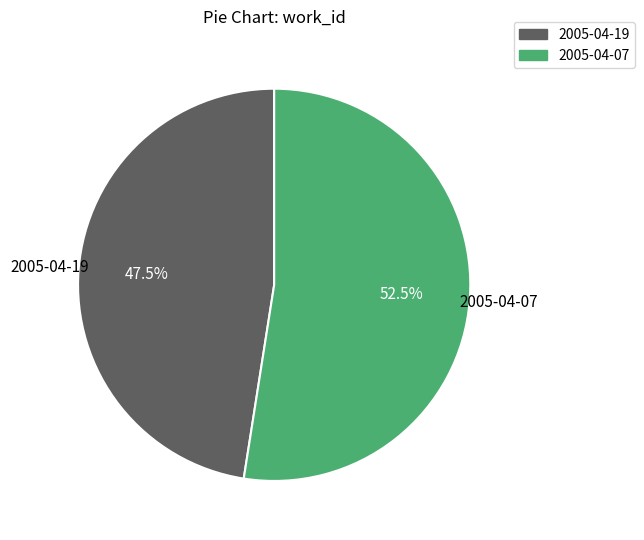

How many segments does this pie chart have?

2